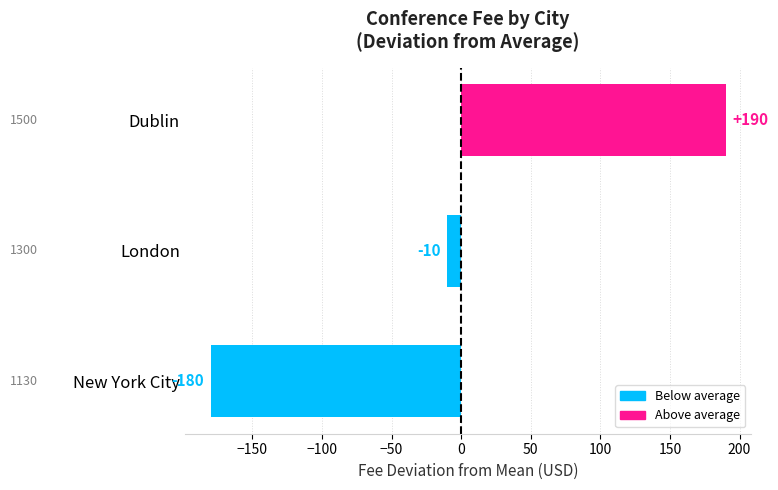

Between London and New York City, which is larger?

London